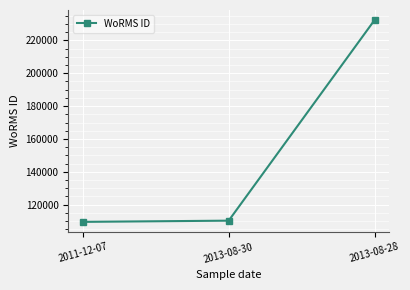

Where is the data nearest to the value 170935?

2013-08-30